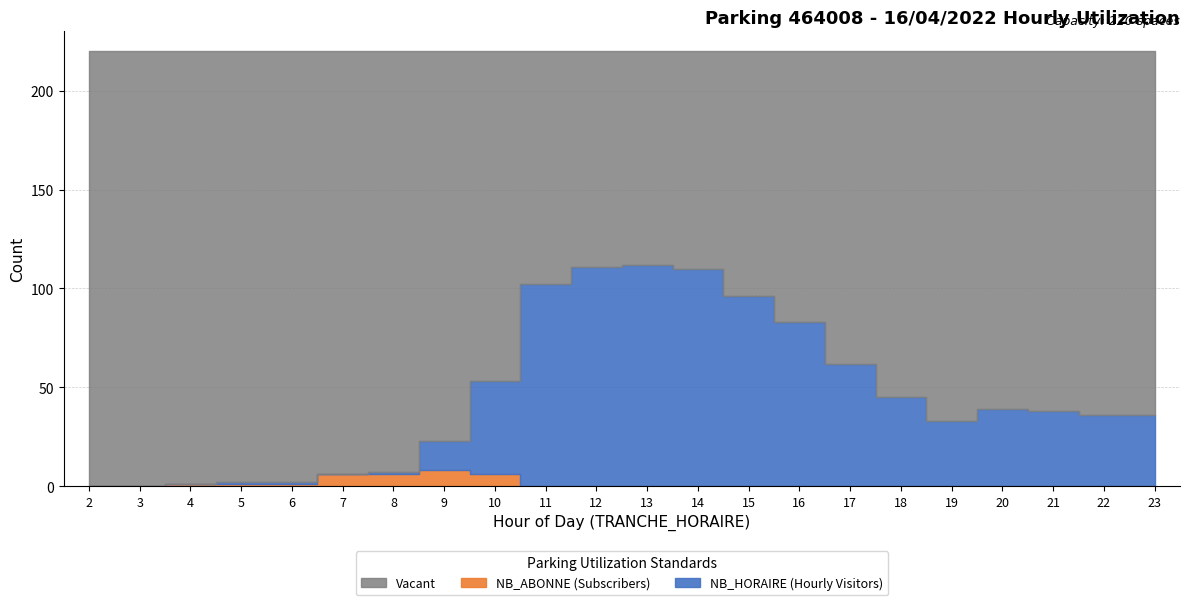

The value of NB_ABONNE at 21 is 0. True or false?

True